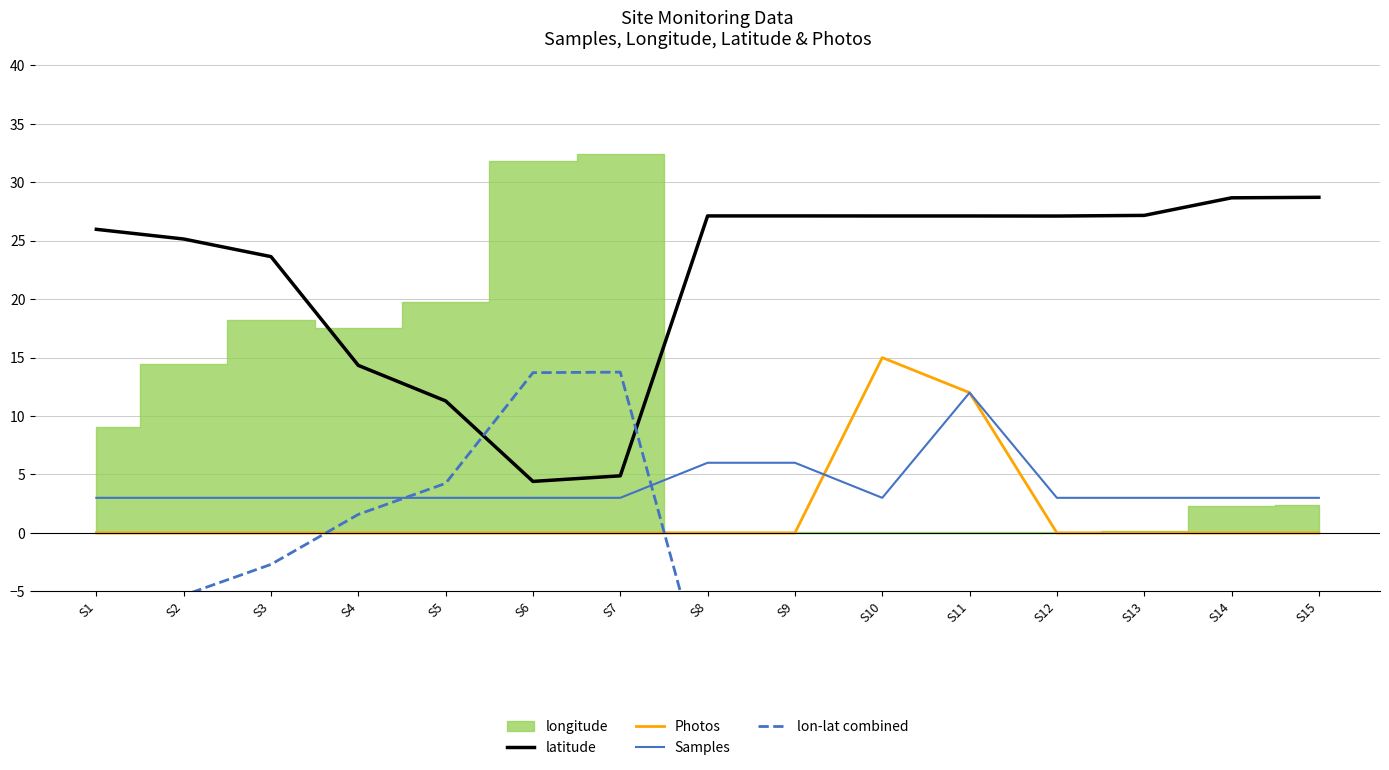

Which series changed the most between S1 and S14?

lon-lat combined